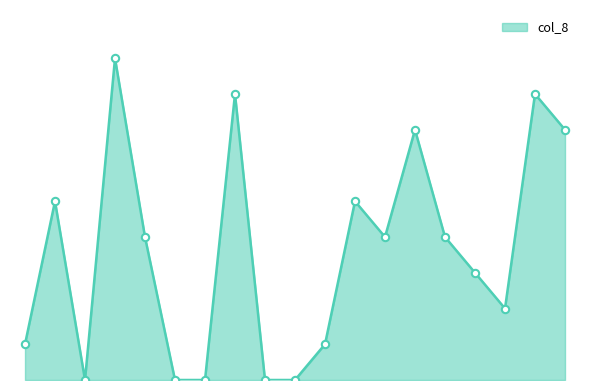

Does the chart have visible grid lines?

No